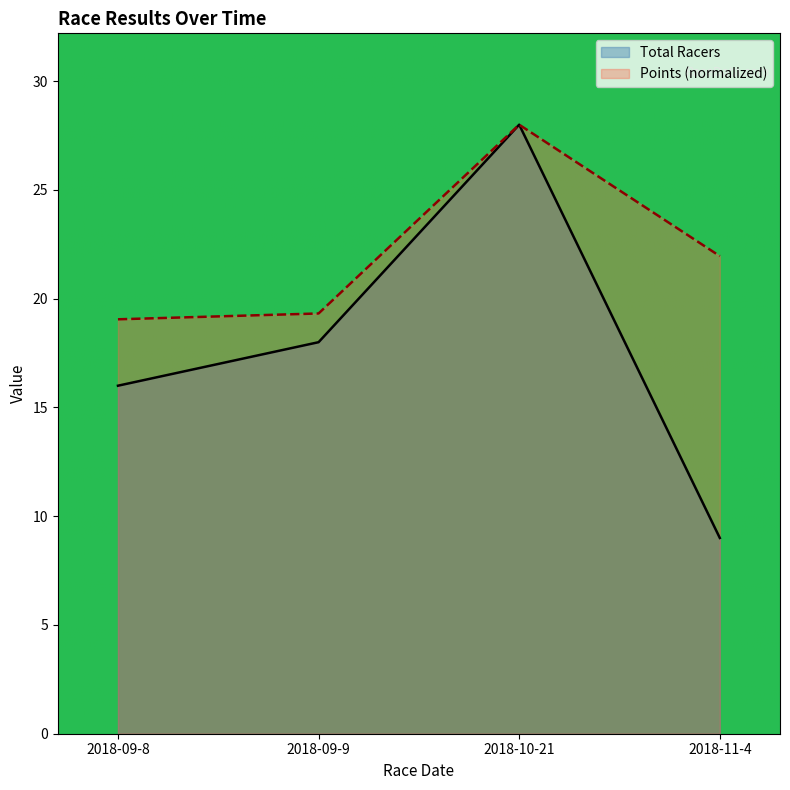

What position from the left is 2018-09-9?

2